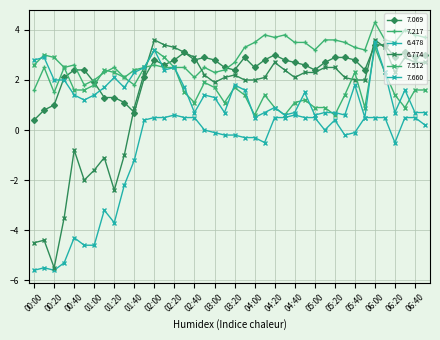

How many series are shown in this chart?

6